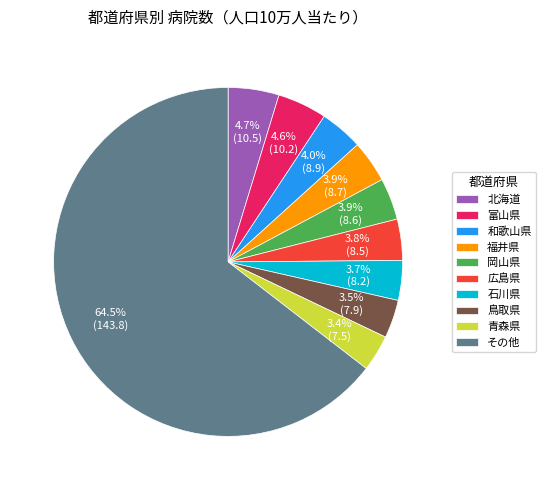

Which has a higher value, 富山県 or 岡山県?

富山県